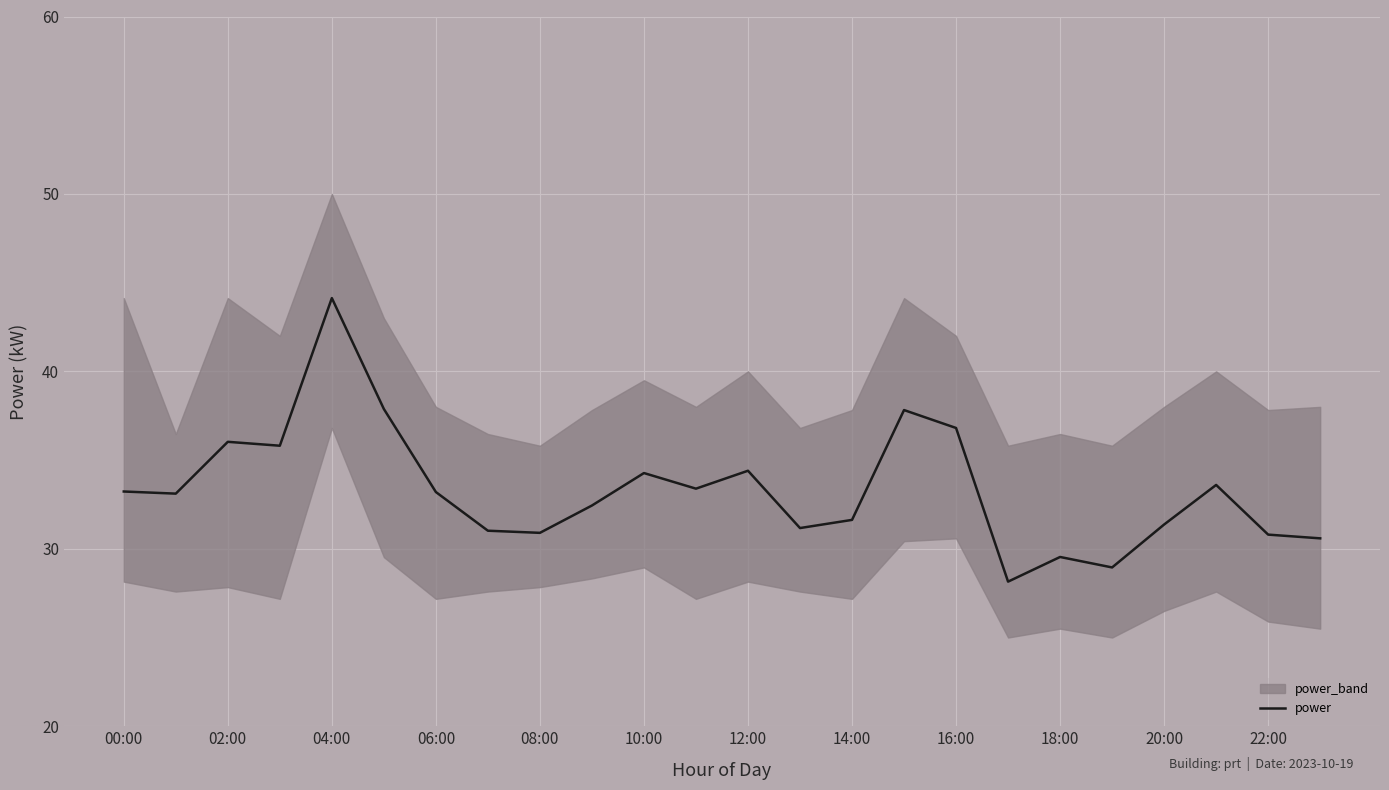

How many points are higher than both their immediate neighbors (excluding endpoints)?

7